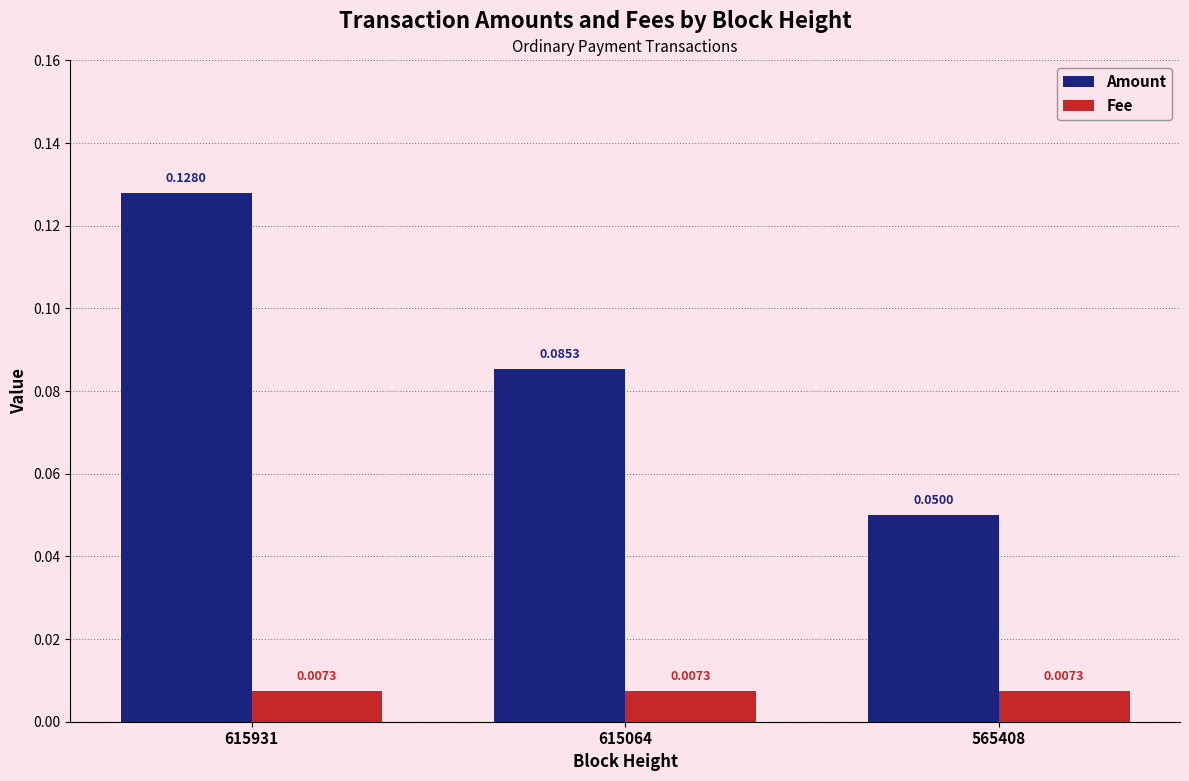

Is the value of Amount at 565408 greater than the value of Fee at 615931?

Yes